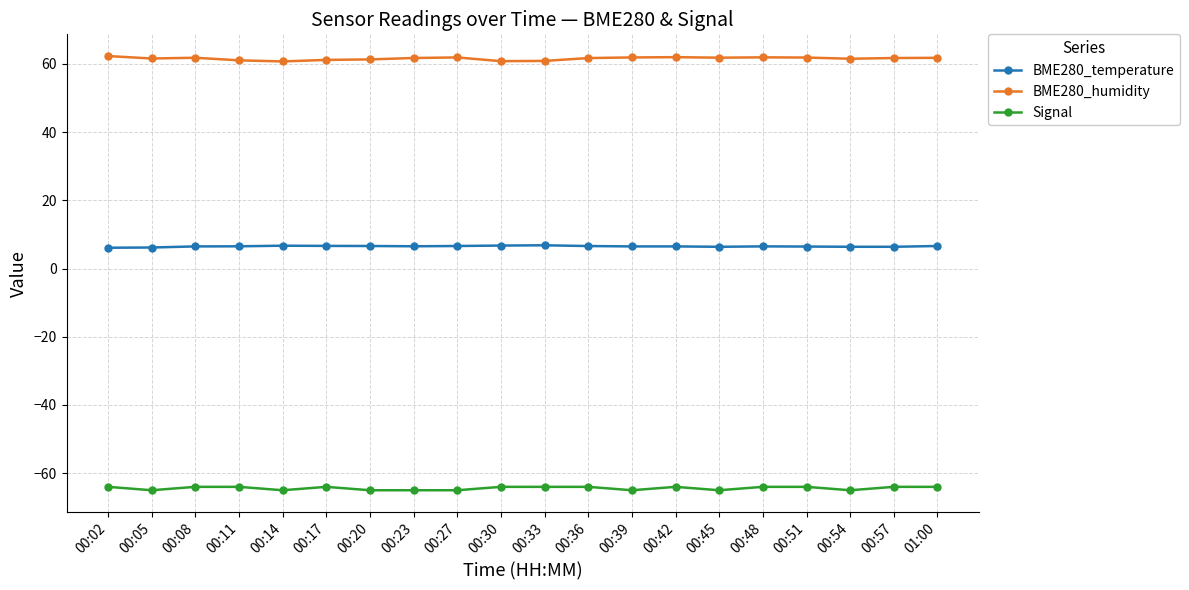

What is the maximum value shown in the chart?

62.3